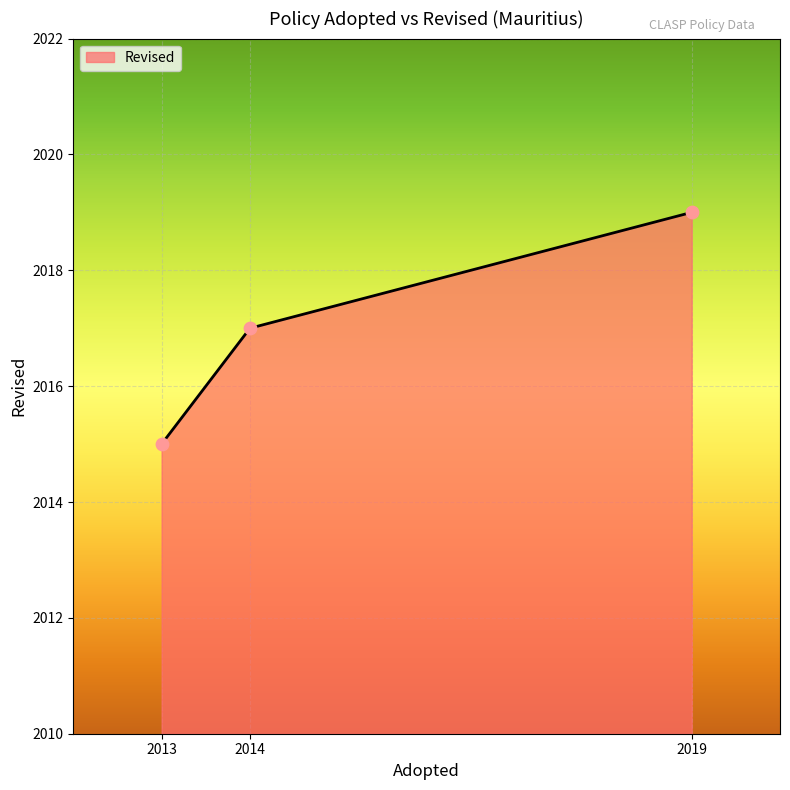

Which has a higher value, 2014 or 2019?

2019